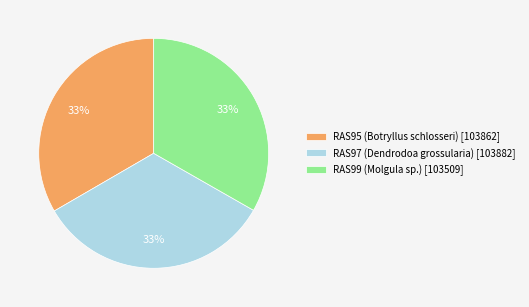

To the nearest percent, what is the average slice percentage?

33%